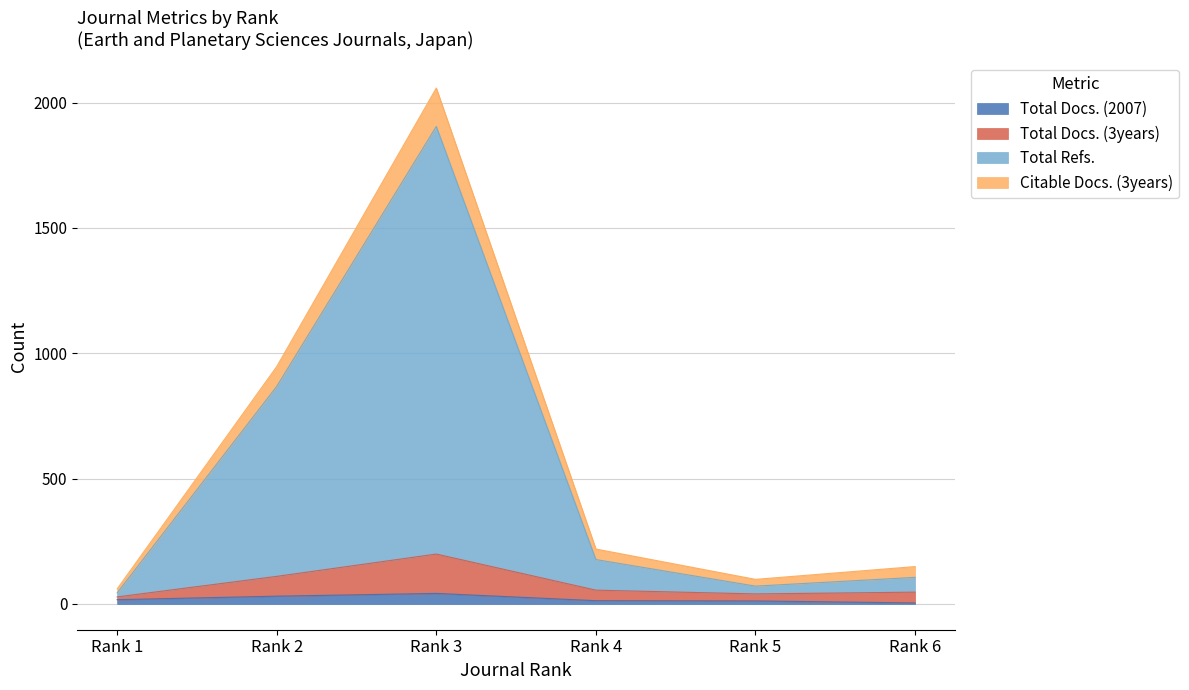

The value of Total Docs. (3years) at Rank 4 is 55. True or false?

True